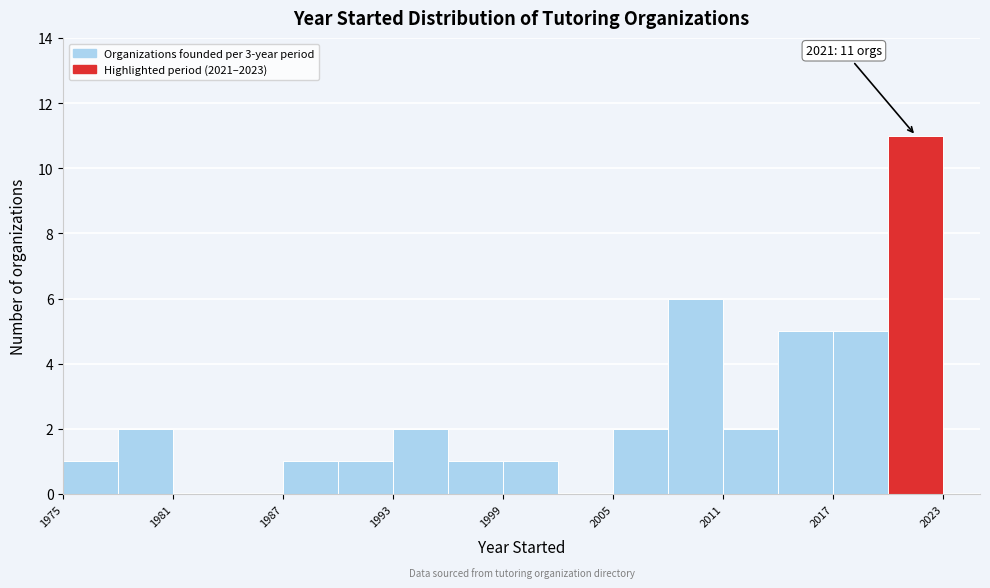

Around what value on the x-axis is the tallest bar? Give the approximate position of its centre, as read against the axis.

2022